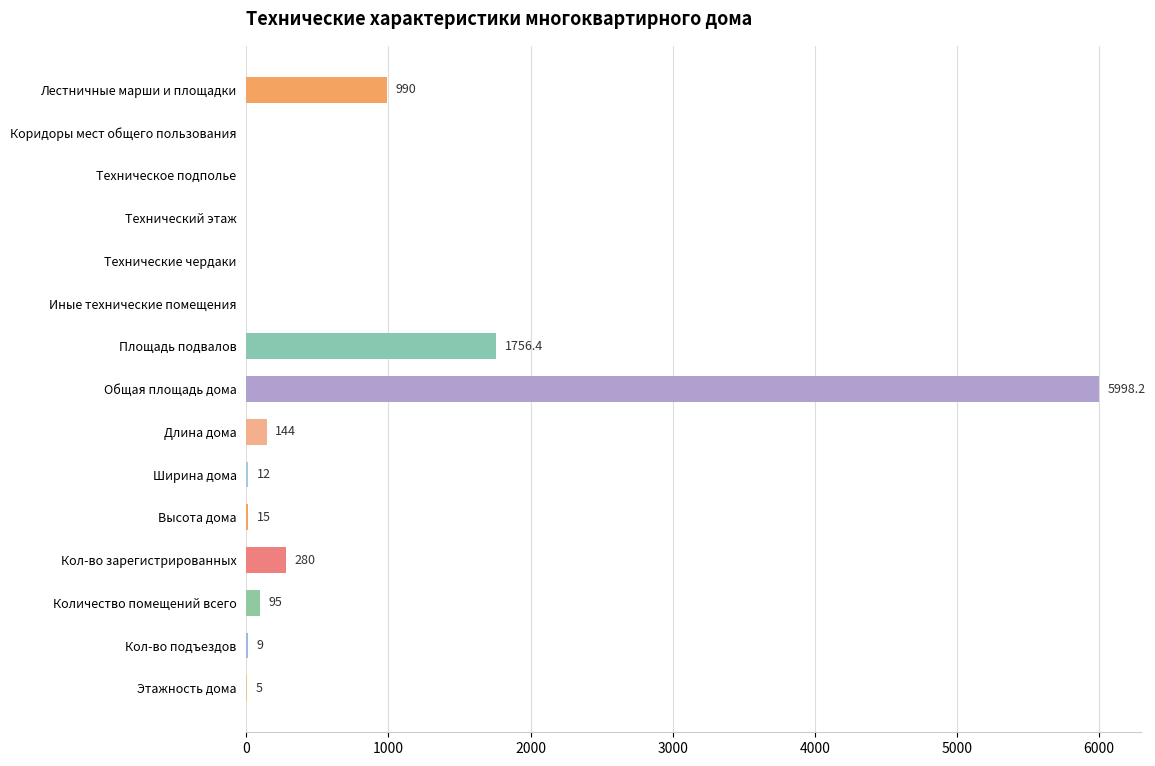

What is the ratio of the value at Этажность дома to the value at Ширина дома?

0.4